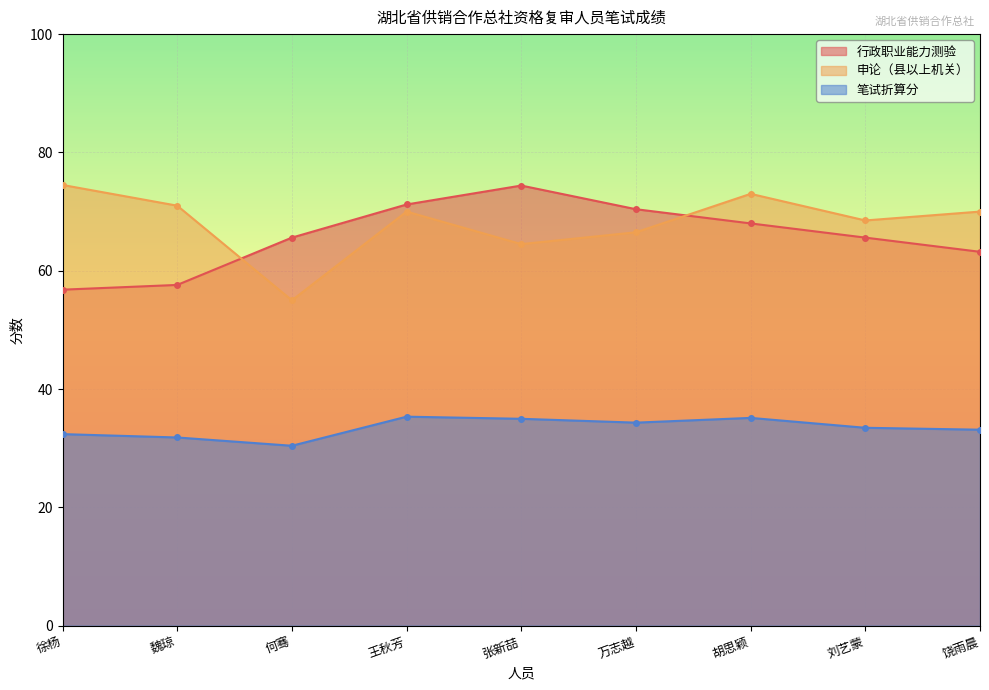

In 行政职业能力测验, how many points are higher than both neighbors (excluding endpoints)?

1